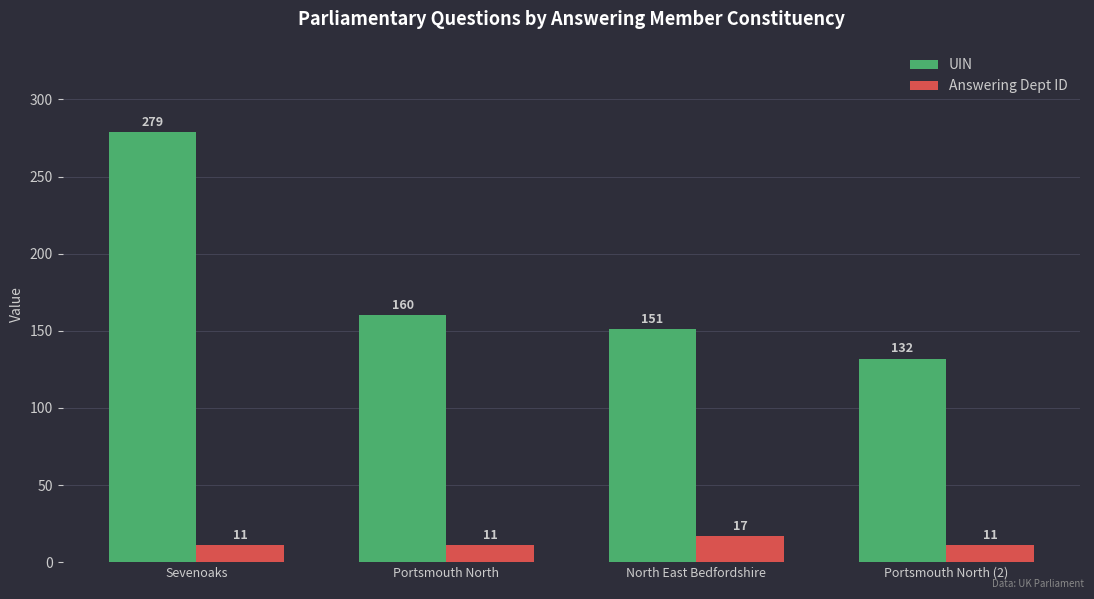

Which label corresponds to the largest value in the chart?

Sevenoaks